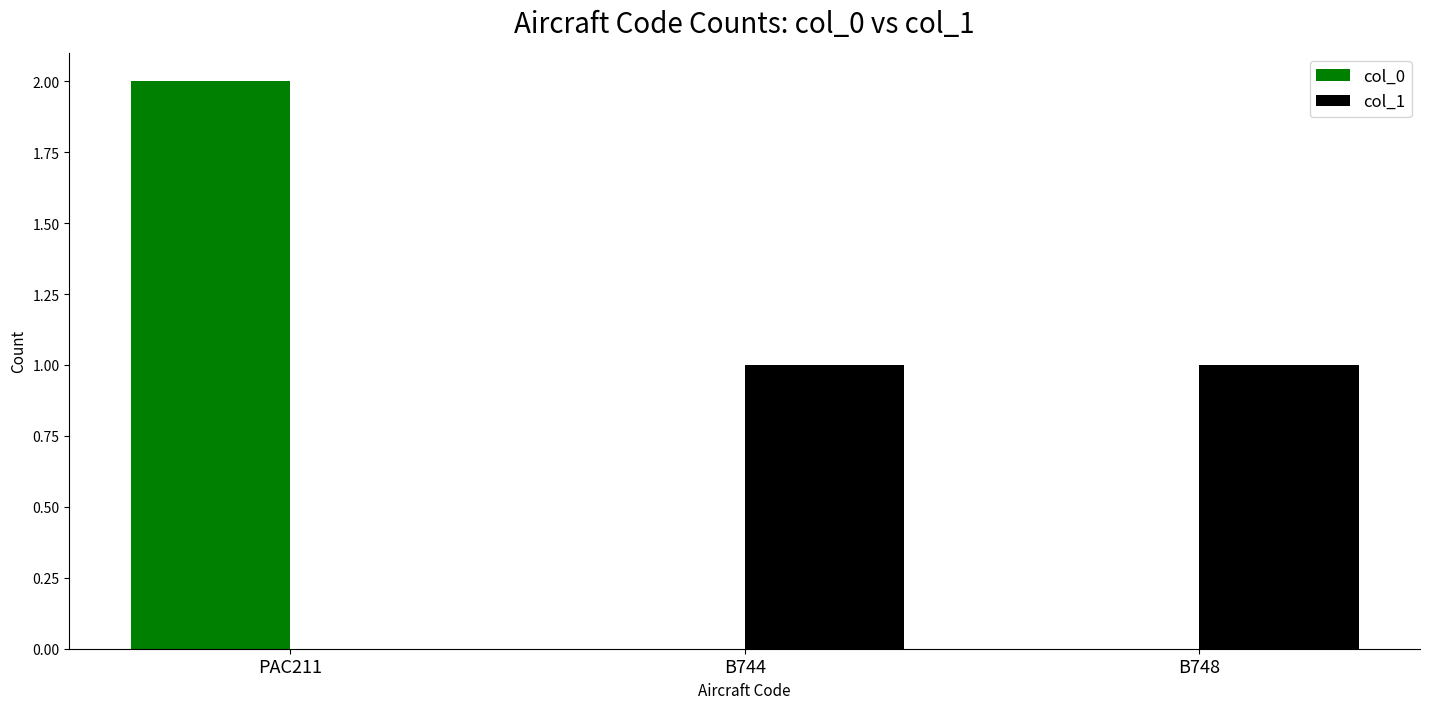

Which series changed the most between PAC211 and B748?

col_0